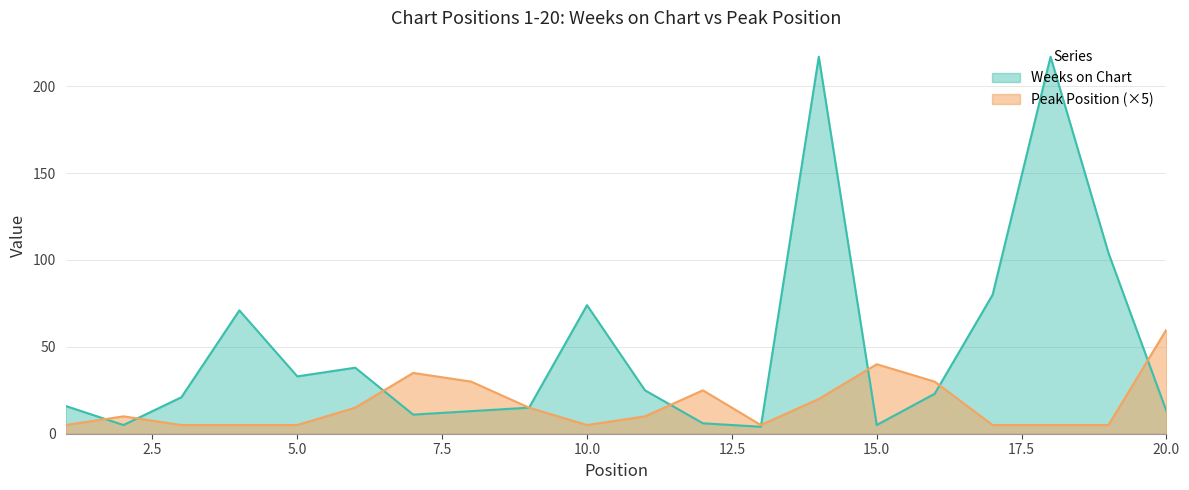

What is the sum of all Peak Position values?

335